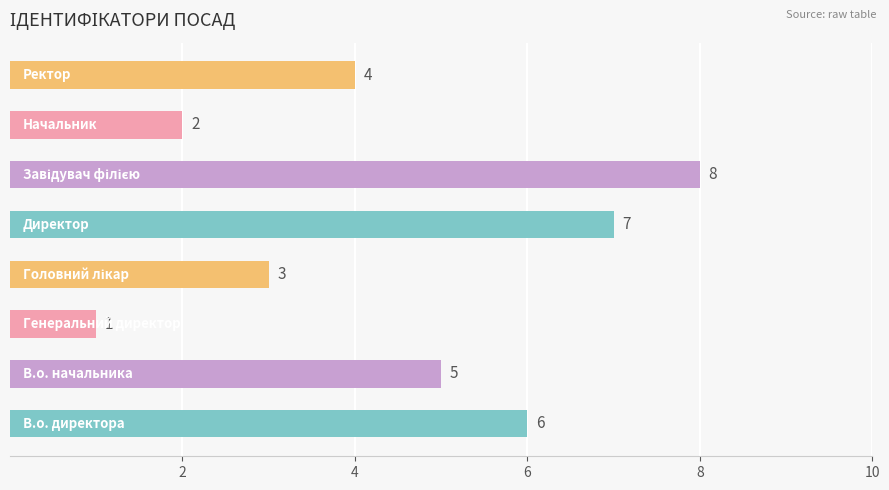

What is the greatest value displayed?

8